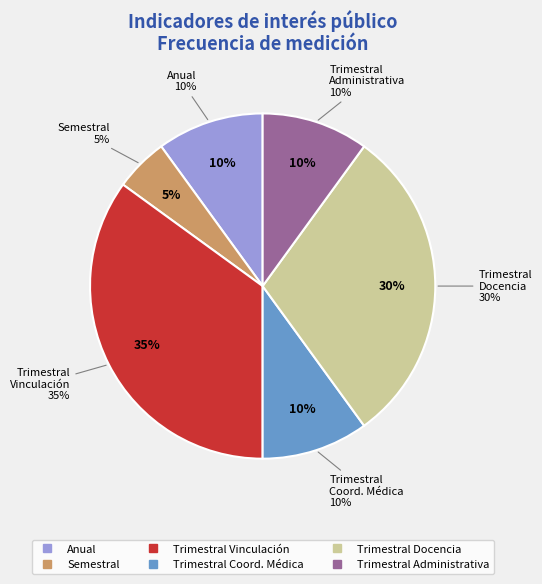

Does any single category account for the majority?

No